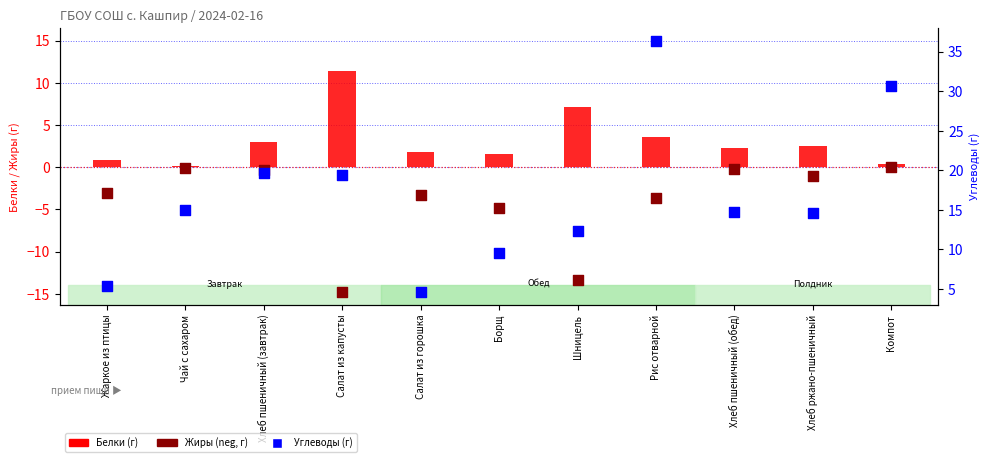

What is the total value across all series at Компот?

31.1